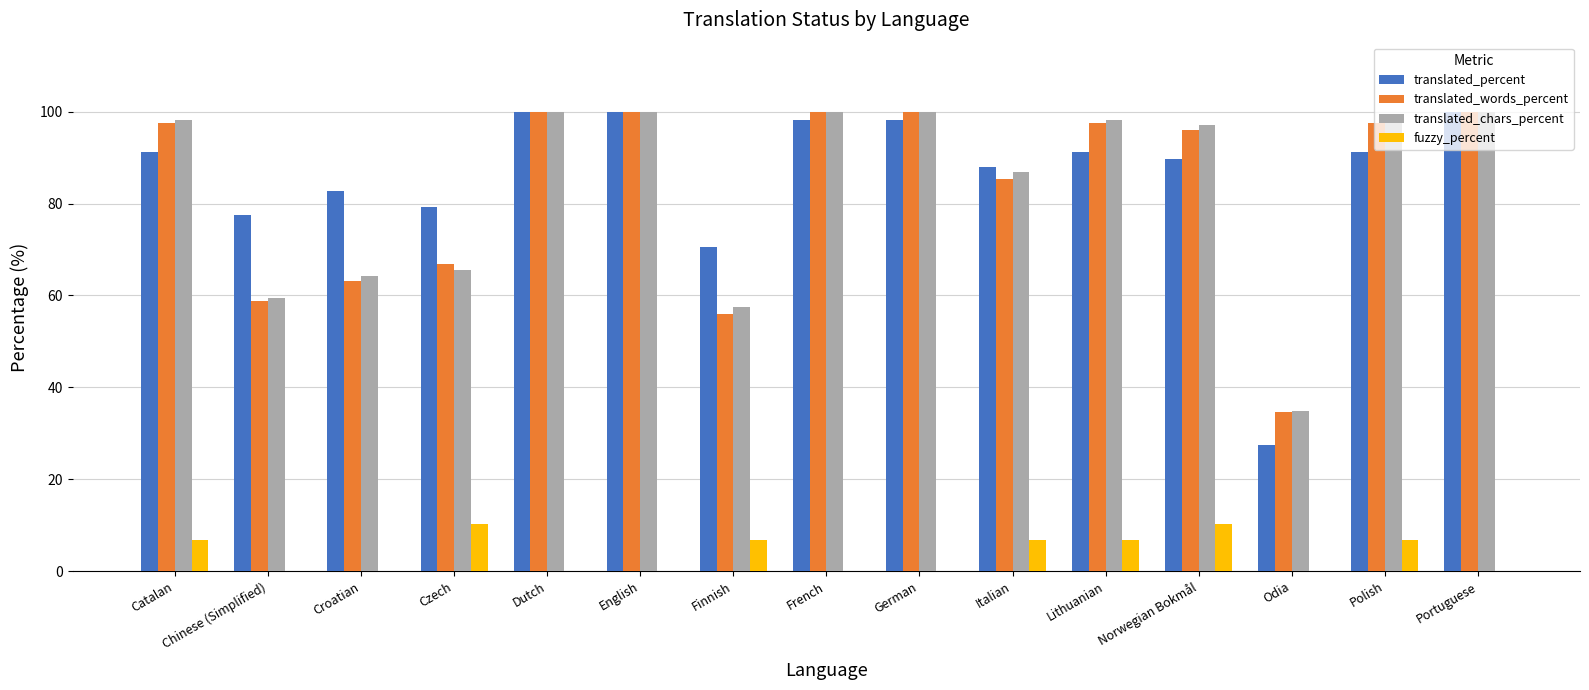

The fuzzy_percent series shows 0.0 at French. True or false?

True